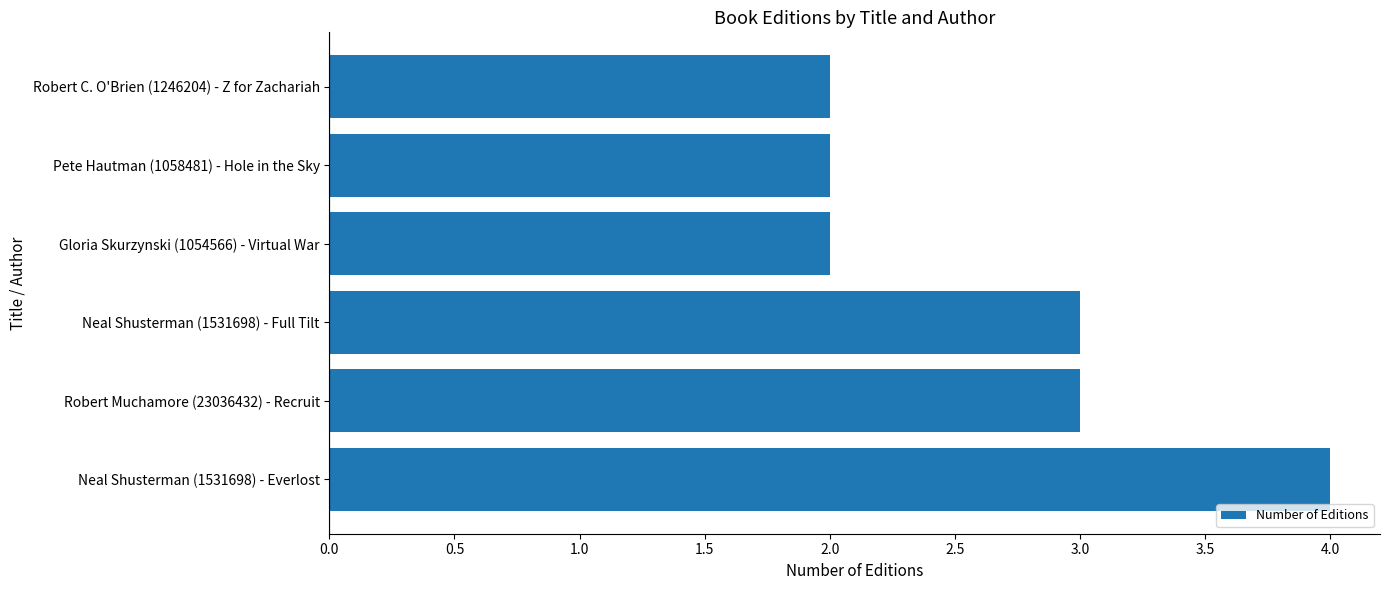

Approximately how many times larger is the value at Gloria Skurzynski (1054566) - Virtual War compared to Neal Shusterman (1531698) - Full Tilt?

0.7